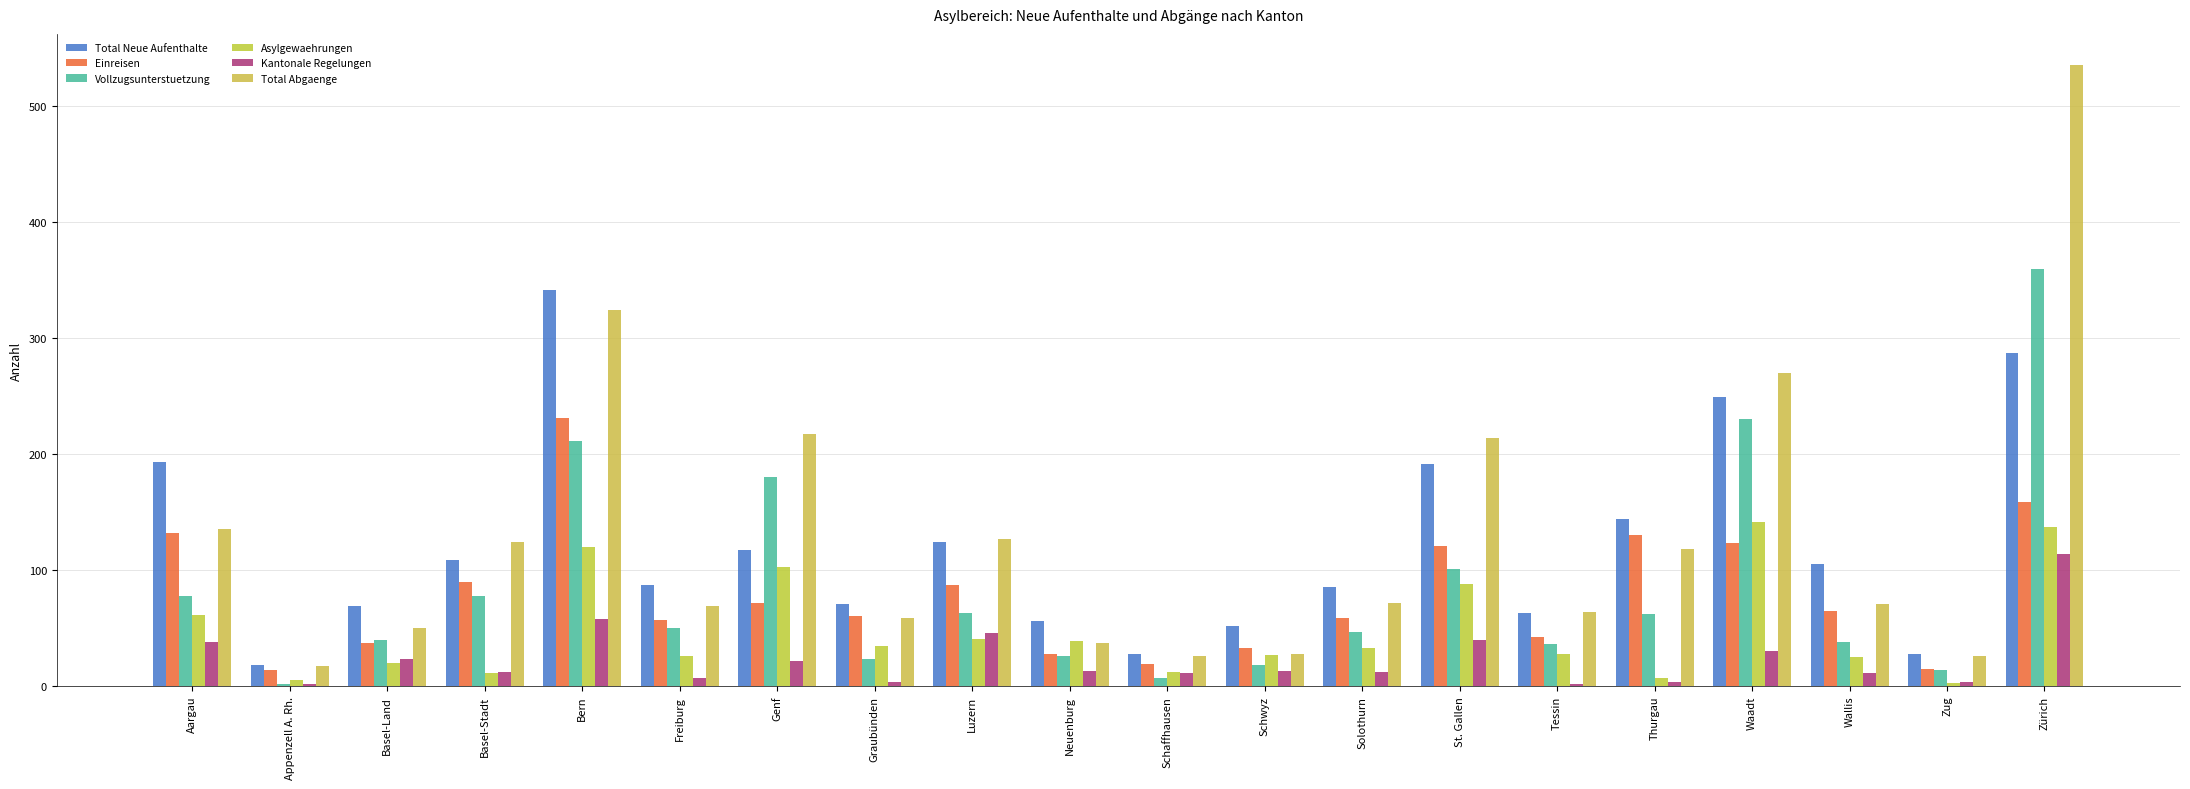

What is the label of the 14th bar from the right?

Genf